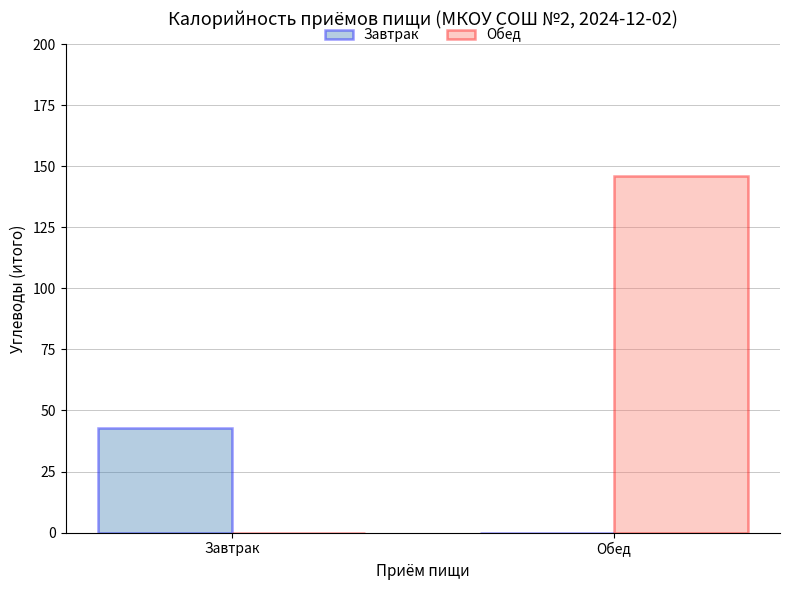

Reading left to right, transcribe all the data shown in this chart.

Завтрак: Завтрак=43	Обед=0
Обед: Завтрак=0	Обед=146